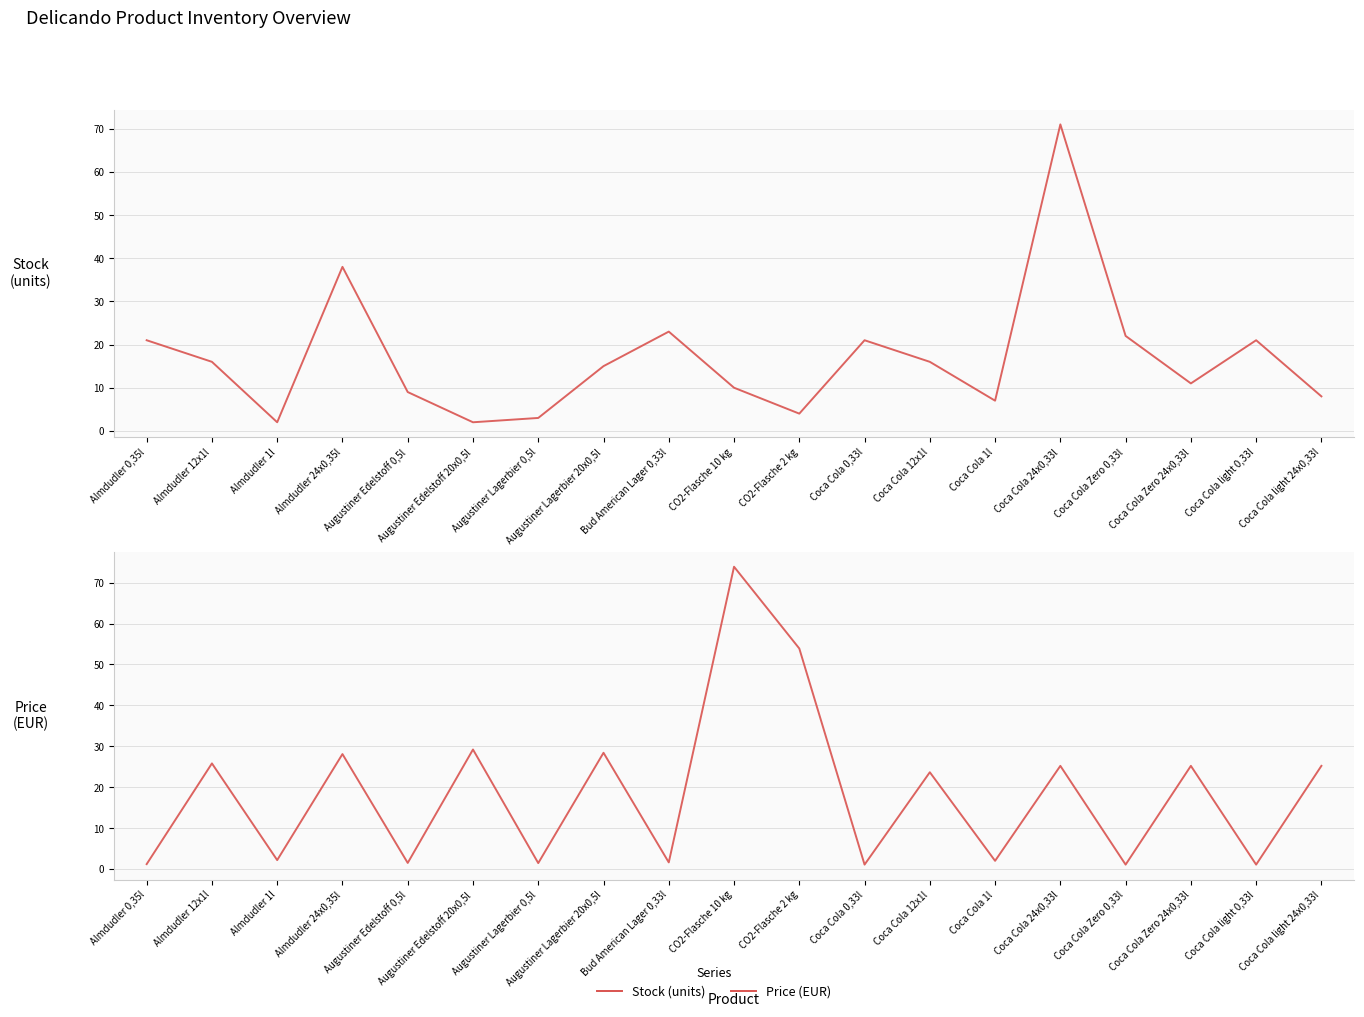

What is the total value across all series at Almdudler 12x1l?

41.8